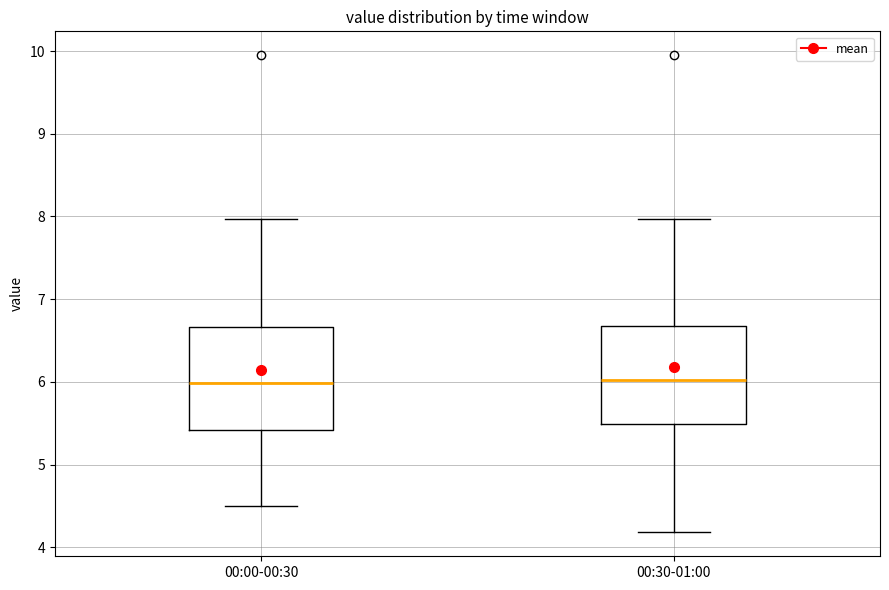

Reading left to right, transcribe this box plot: for each box, give where its median line is, the range the box spans, and where its two whiskers end, as read against the y-axis. The values are not printed on the chart, so give them approximately, as read against the axis.

00:00-00:30: median 6.0, box 5.4 to 6.7, whiskers 4.5 to 8.0
00:30-01:00: median 6.0, box 5.5 to 6.7, whiskers 4.2 to 8.0